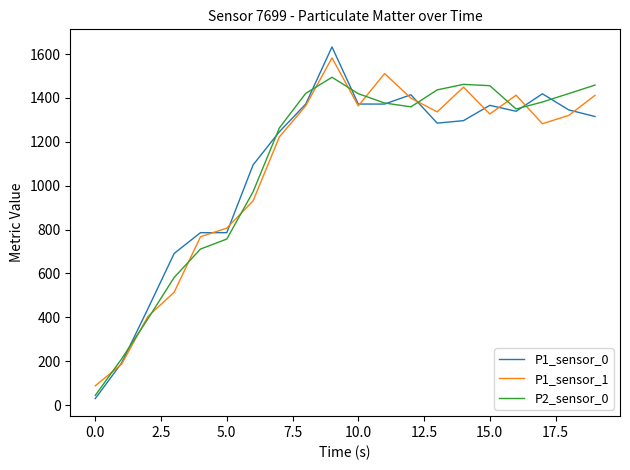

Which series has the widest spread of values?

P1_sensor_0